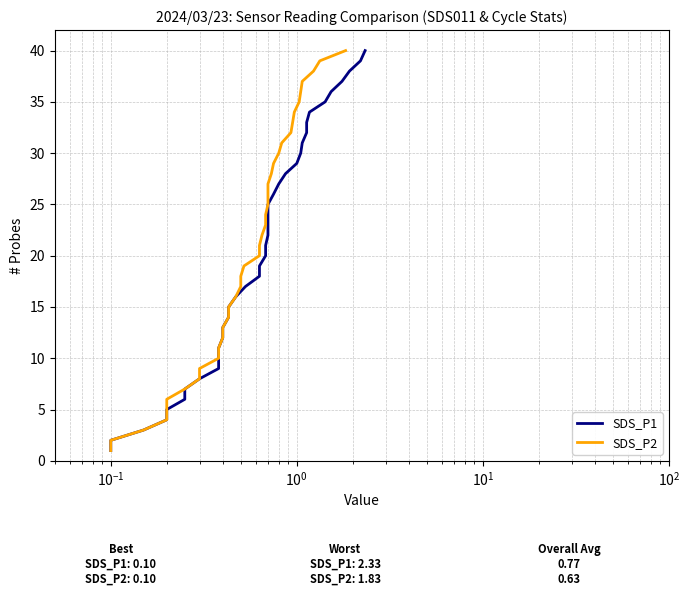

Does the chart display data point markers on the line(s)?

No